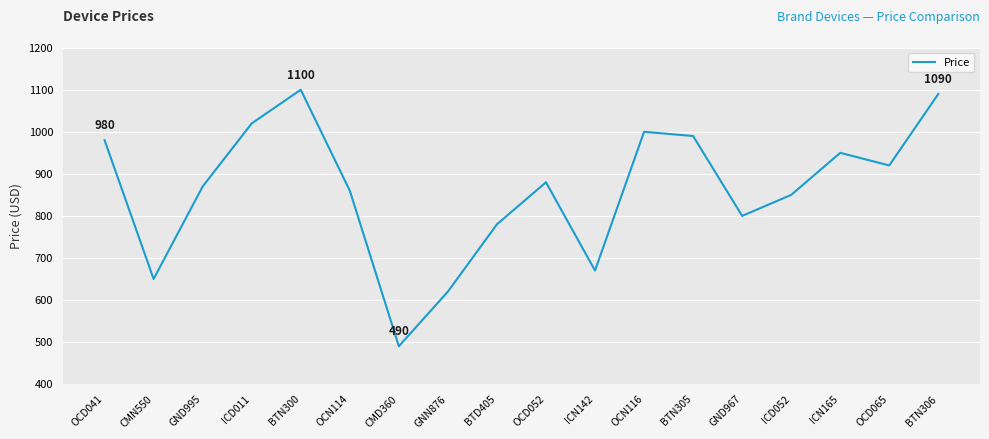

What is the difference between the maximum and minimum values?

610